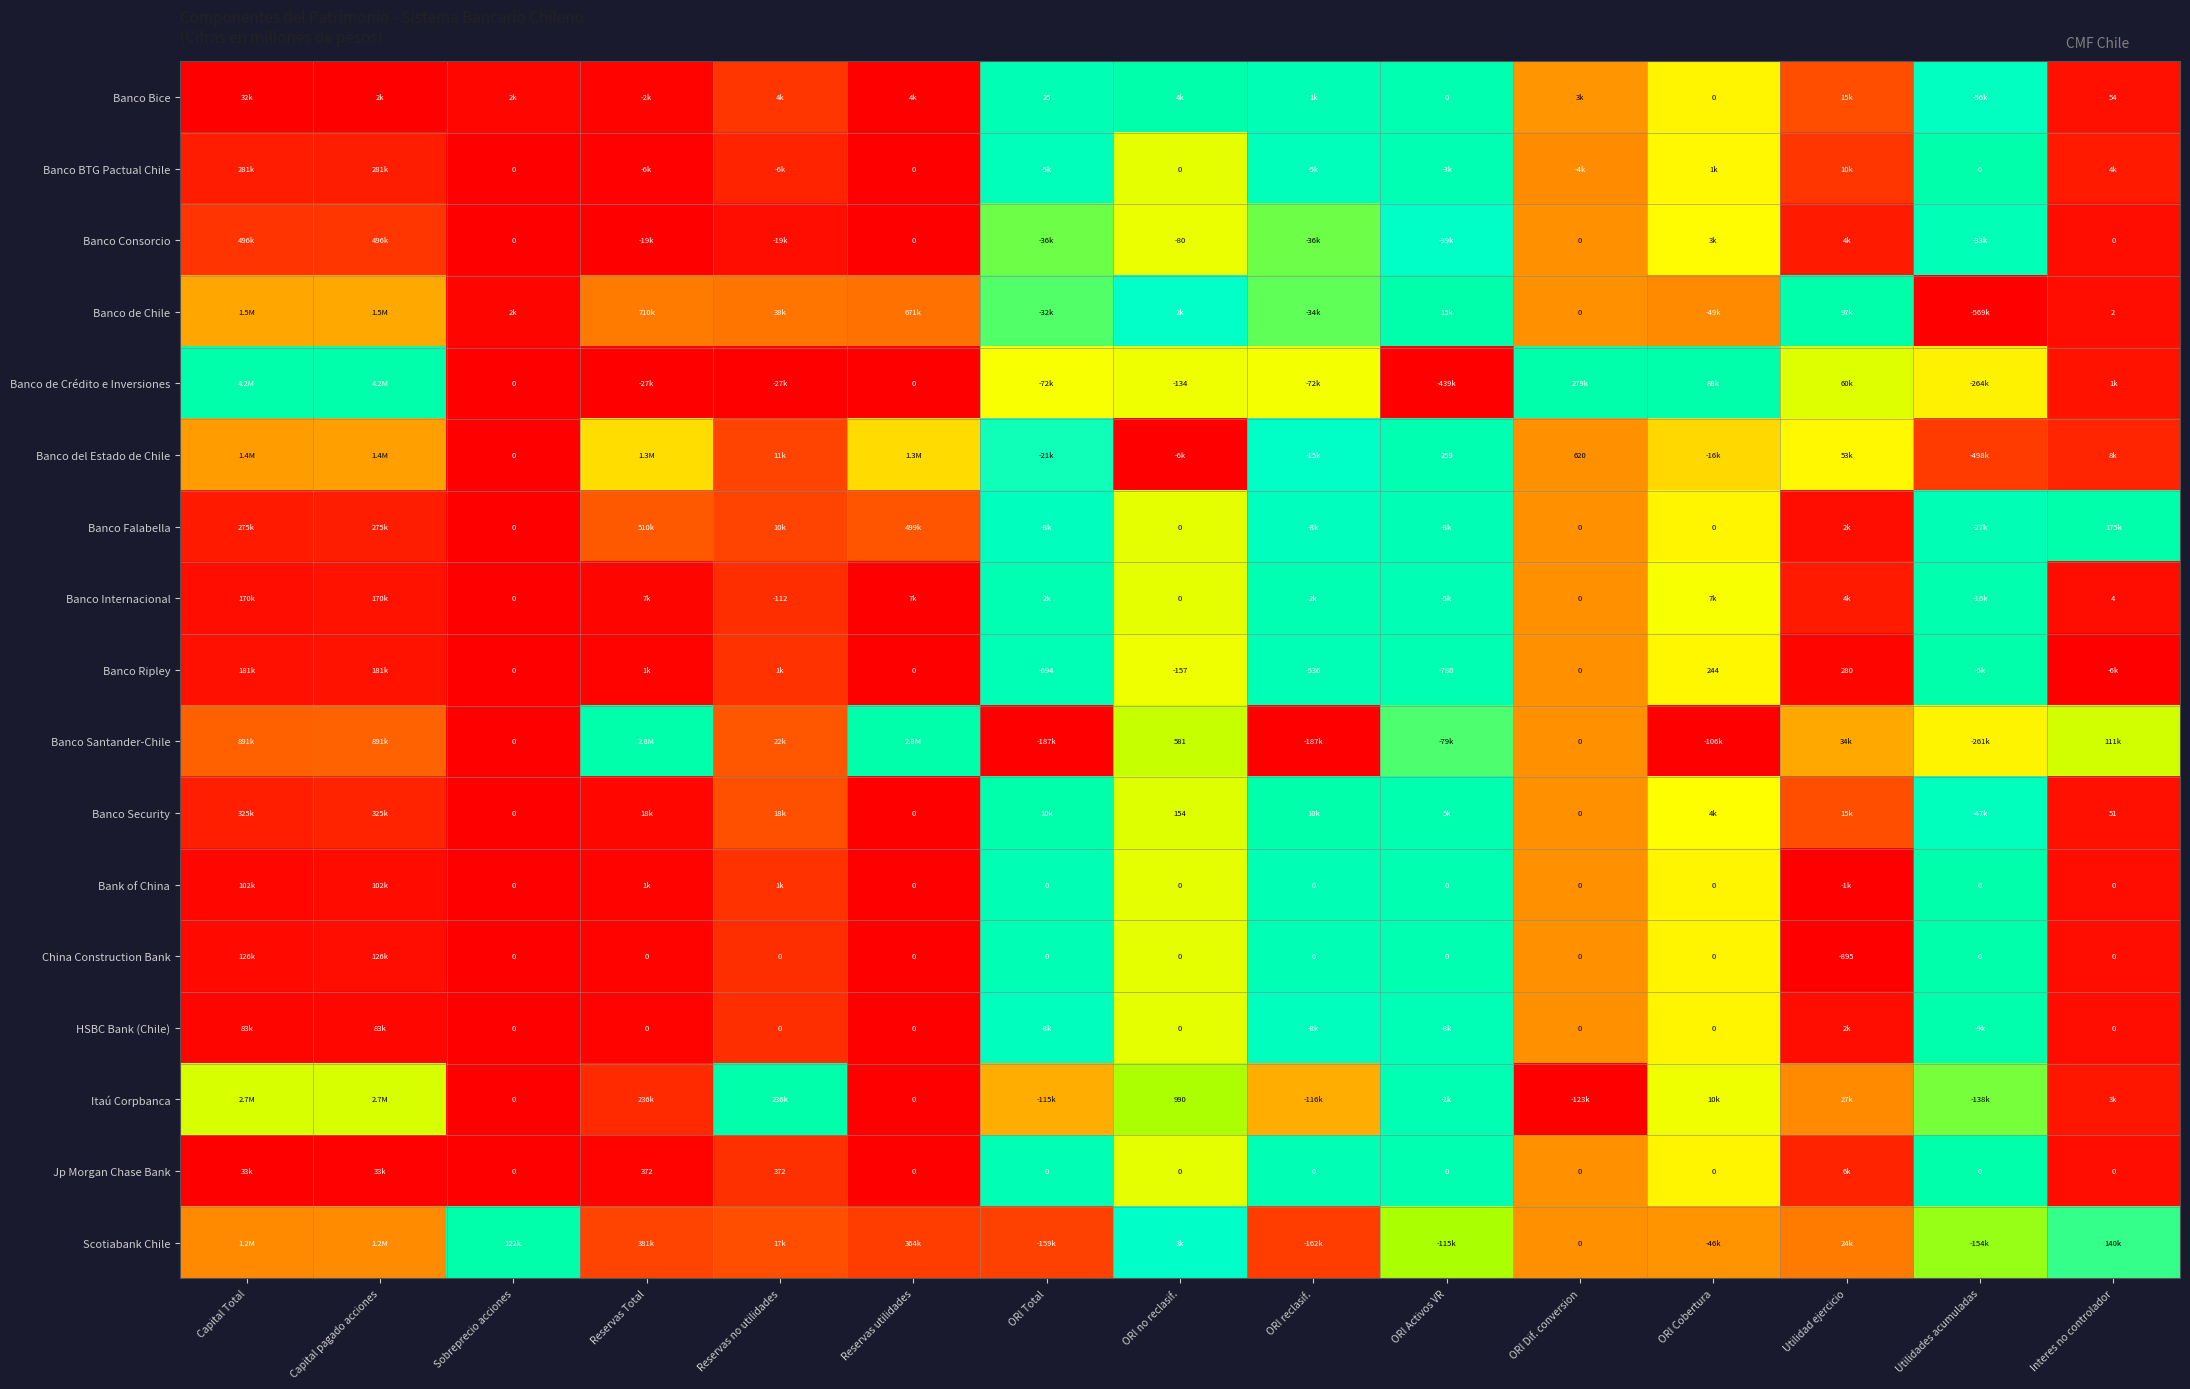

Is the value of Banco Ripley at ORI reclasif. greater than the value of Banco Consorcio at Interes no controlador?

No